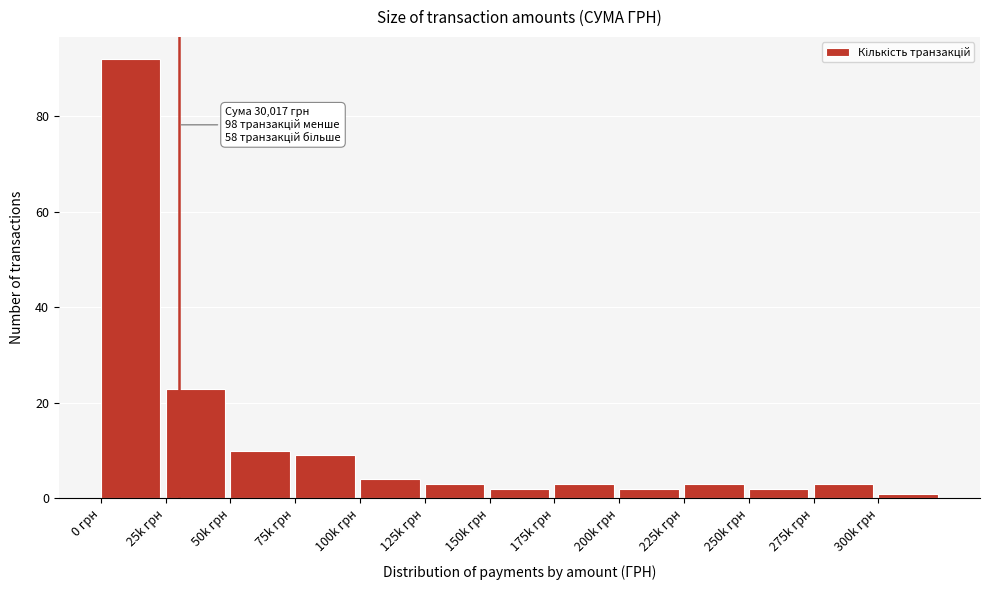

Reading left to right, what are all the values shown in this chart?

92	23	10	9	4	3	2	3	2	3	2	3	1